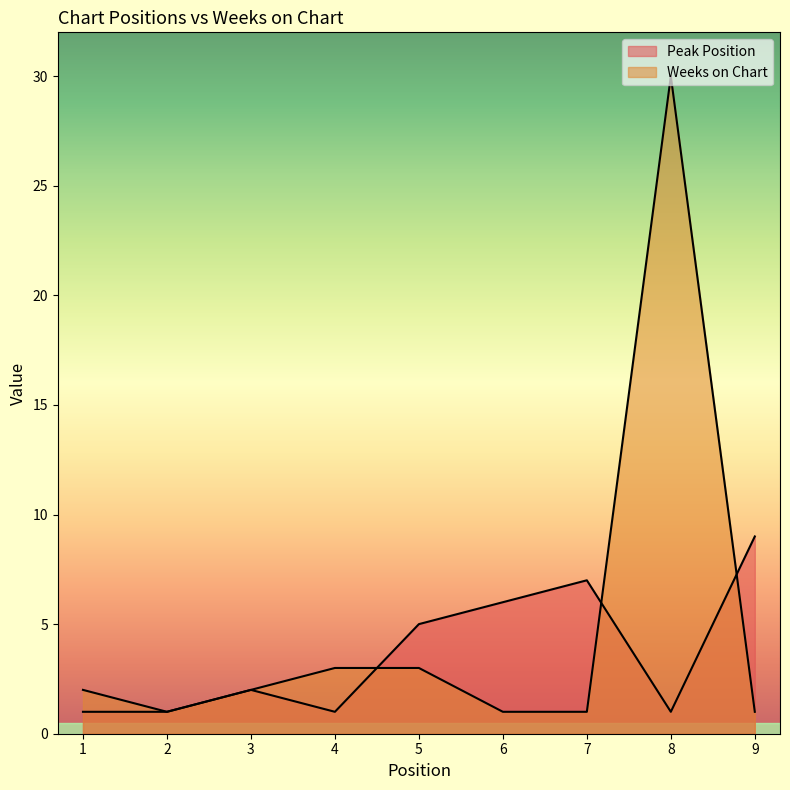

What is the sum of the Weeks on Chart values at 2 and 3?

3